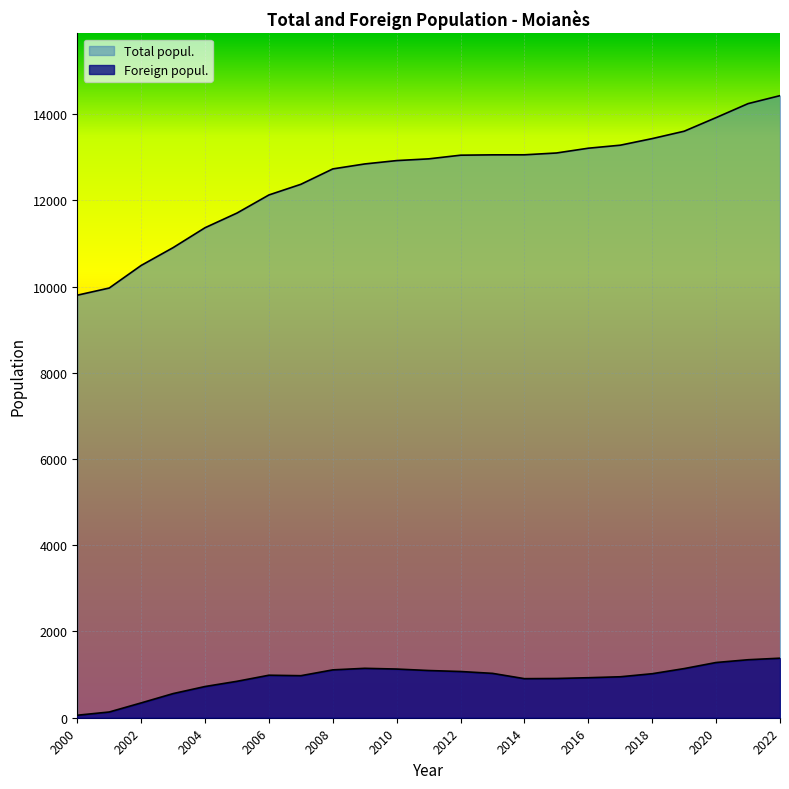

List the series in order of their overall mean, lowest first.

Foreign popul., Total popul.